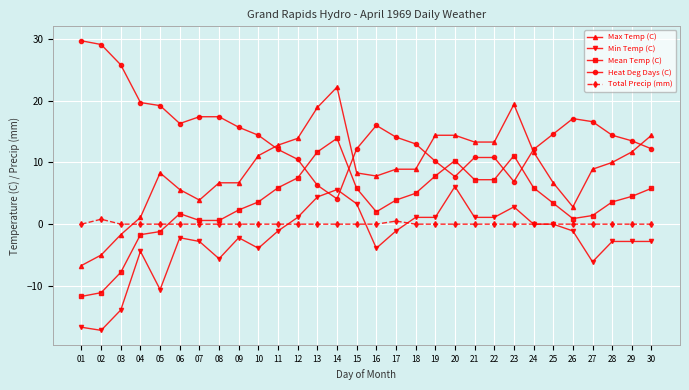

What are all the series names shown in the legend?

Max Temp (C), Min Temp (C), Mean Temp (C), Heat Deg Days (C), Total Precip (mm)